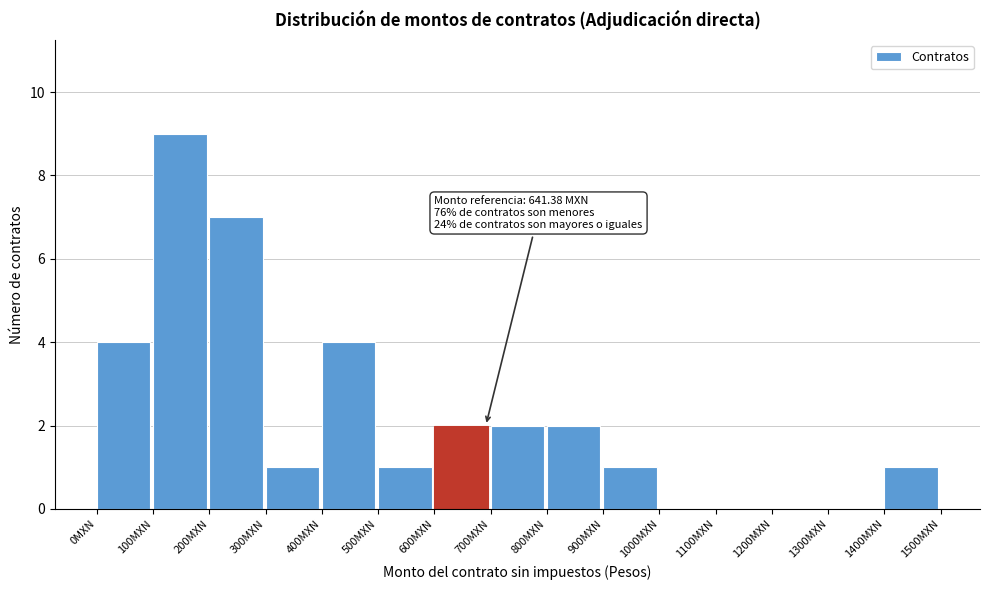

Over which range of the x-axis is the bar tallest?

100 to 200